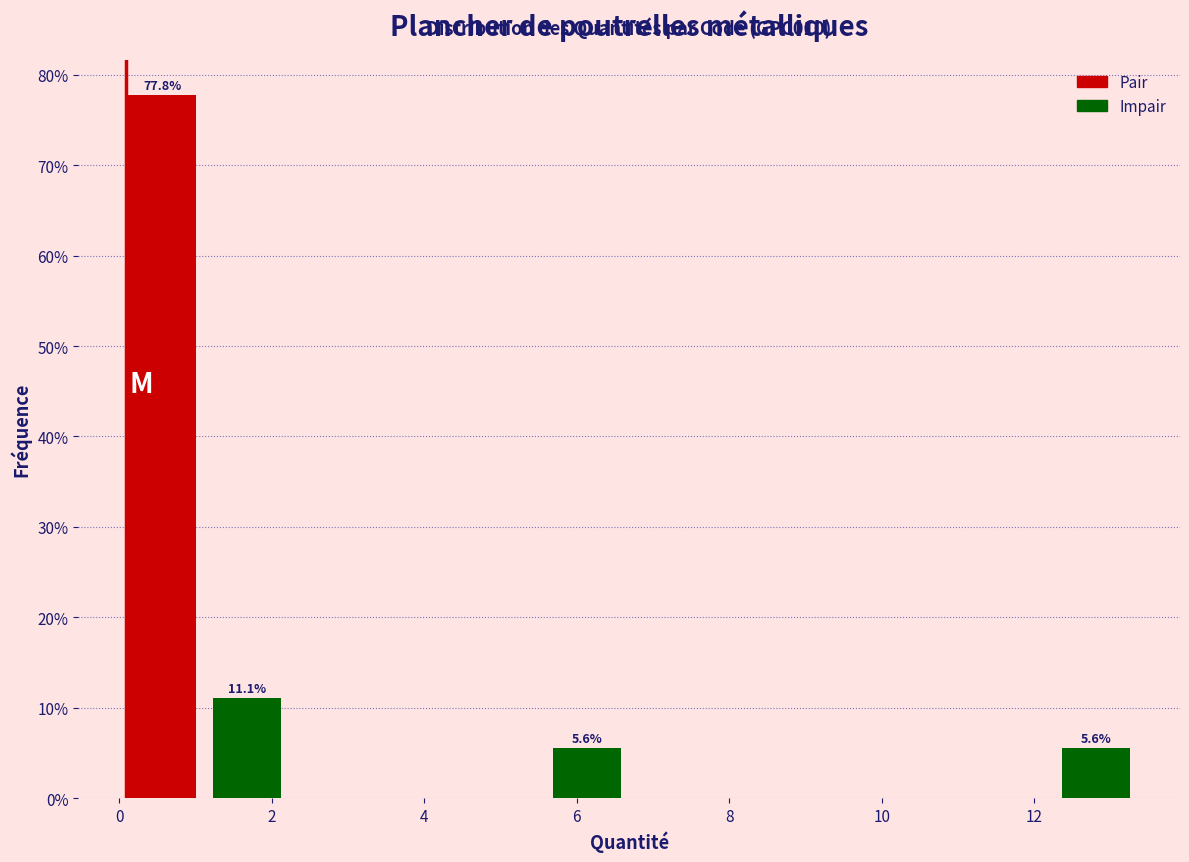

Over which range of the x-axis is the bar tallest?

0.0 to 1.2